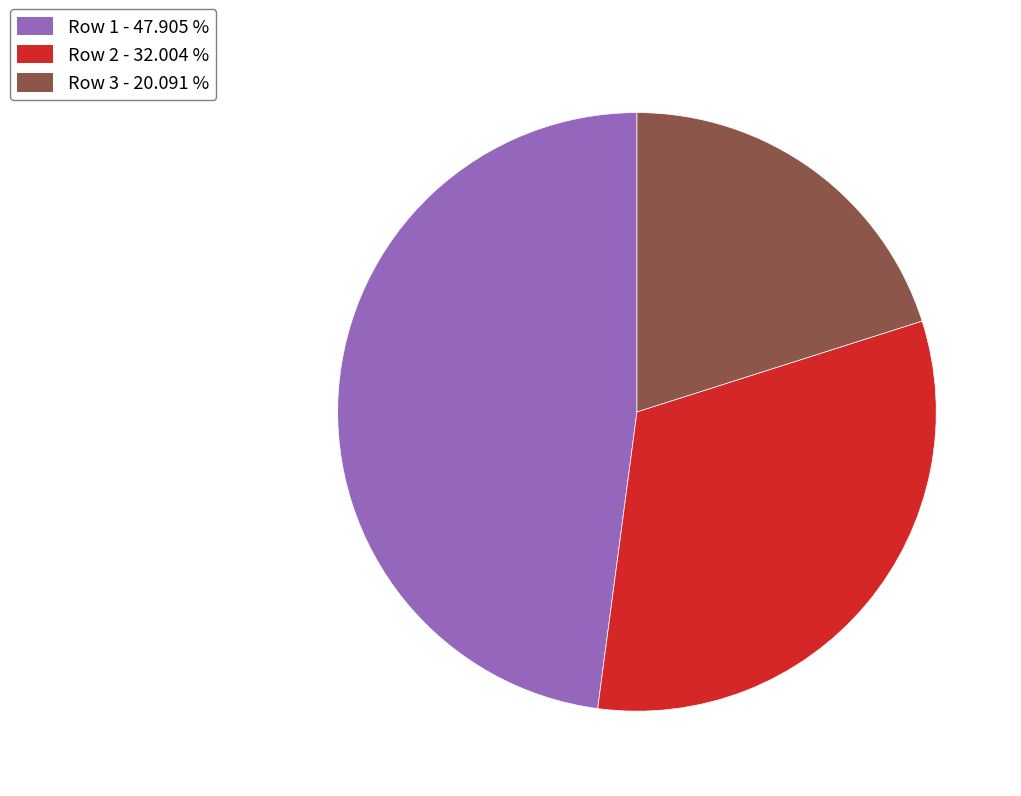

Which category has the biggest portion of the pie?

Row 1